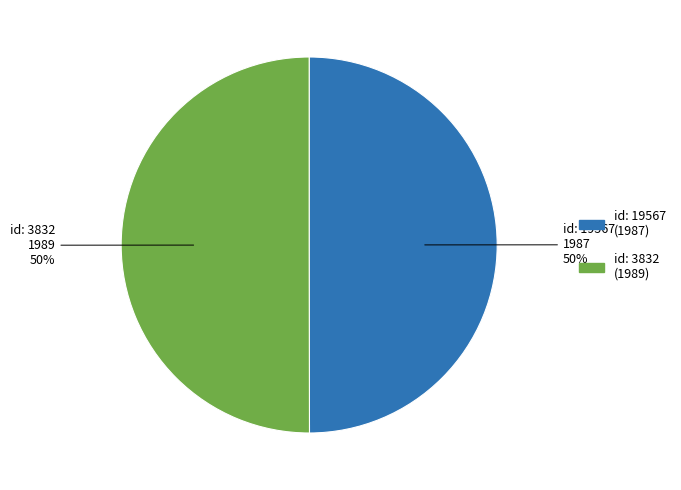

Combined, do id: 19567 and id: 3832 account for over 50%?

Yes